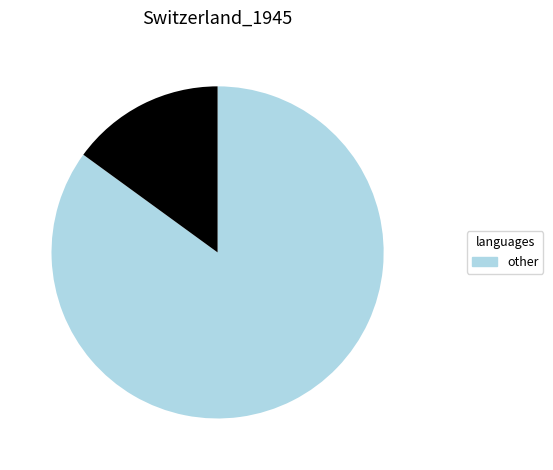

Is there any slice that represents more than half of the pie?

Yes